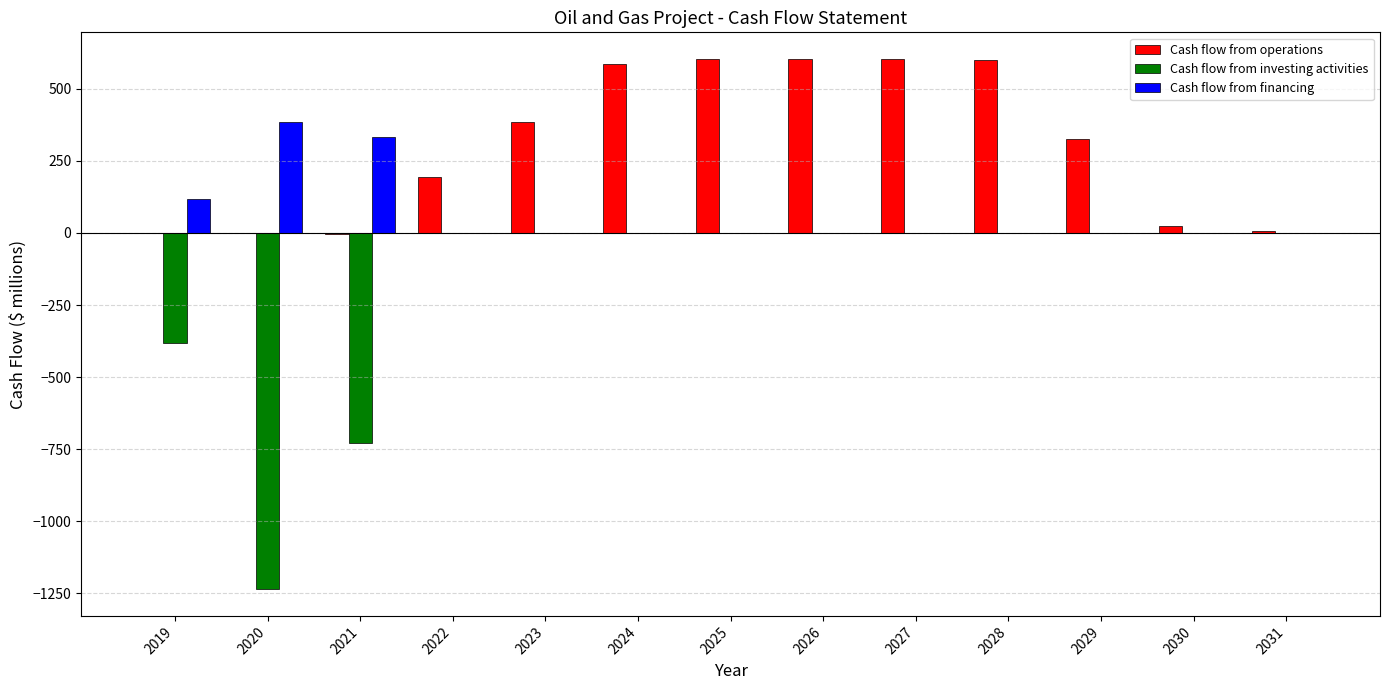

What is the sum of all Cash flow from operations values?

3931.4